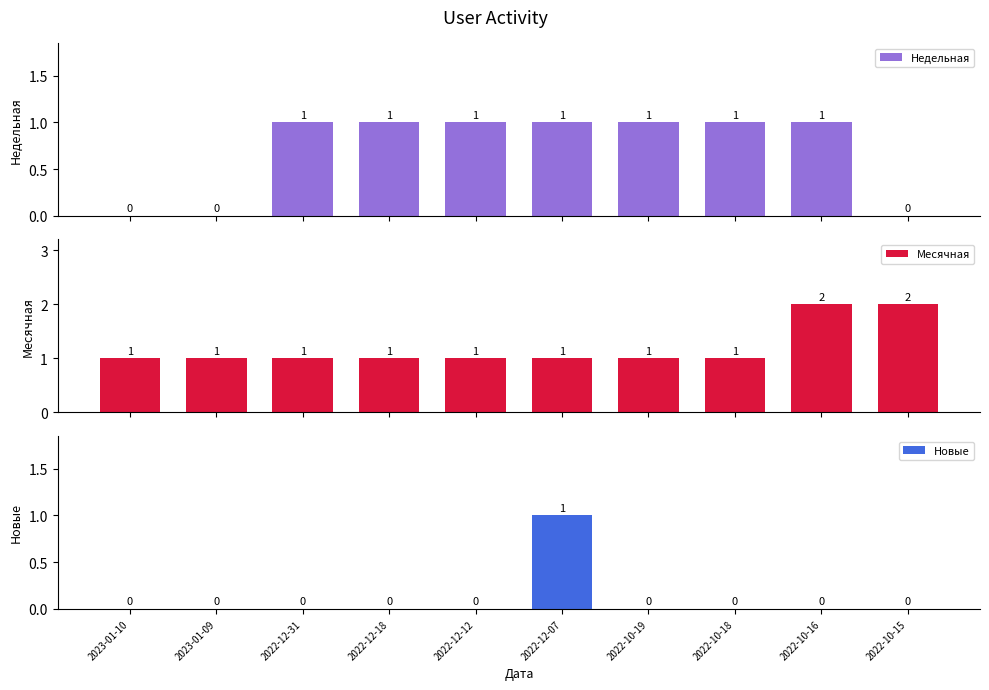

Reading right to left, what are all the values shown in this chart?

Недельная: 0	1	1	1	1	1	1	1	0	0
Месячная: 2	2	1	1	1	1	1	1	1	1
Новые: 0	0	0	0	1	0	0	0	0	0